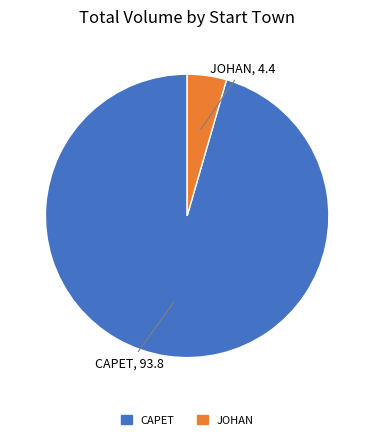

What is the majority slice?

CAPET